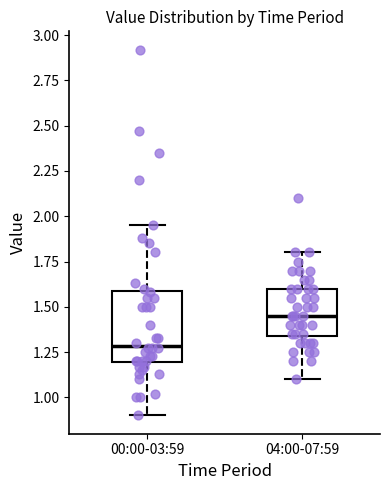

Reading left to right, transcribe this box plot: for each box, give where its median line is, the range the box spans, and where its two whiskers end, as read against the y-axis. The values are not printed on the chart, so give them approximately, as read against the axis.

00:00-03:59: median 1.30, box 1.20 to 1.60, whiskers 0.90 to 1.95
04:00-07:59: median 1.45, box 1.35 to 1.60, whiskers 1.10 to 1.80